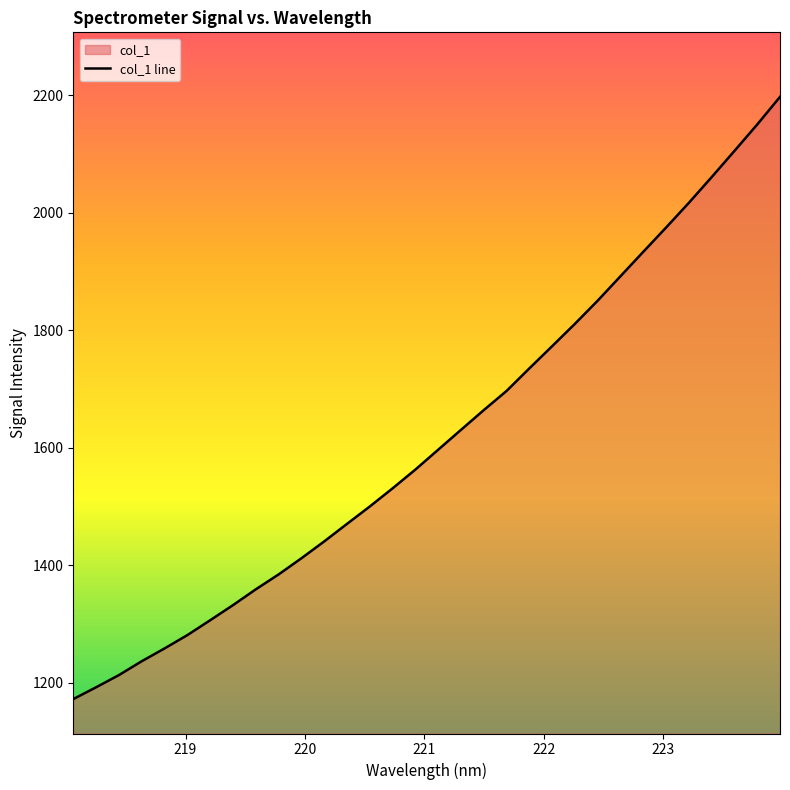

What is the difference between the maximum and minimum values?

1025.0